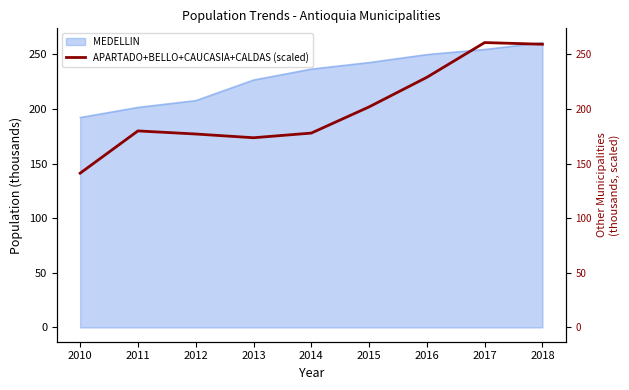

What is the difference between the maximum and second lowest values?

87.1